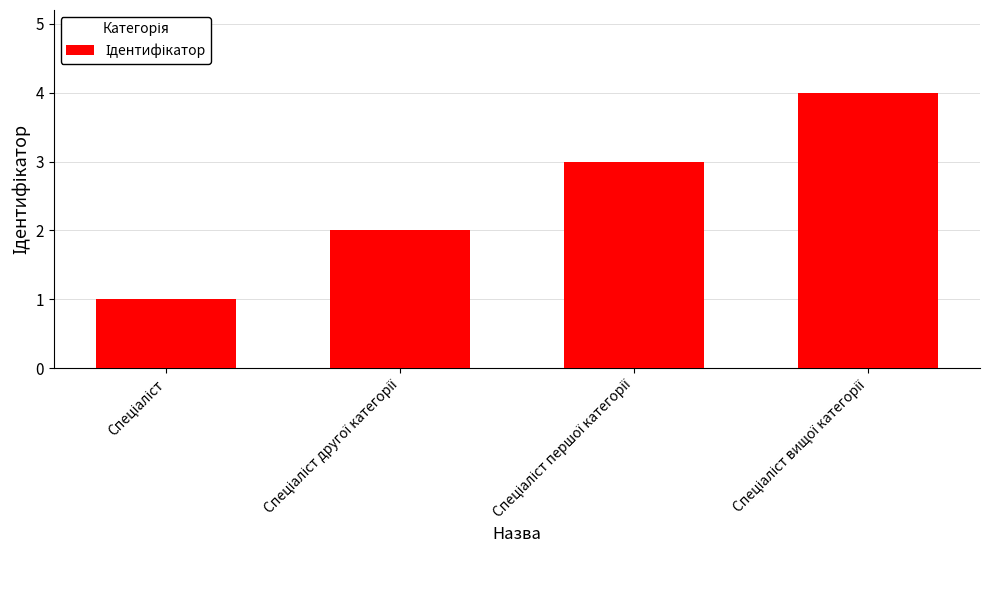

What is the greatest value displayed?

4